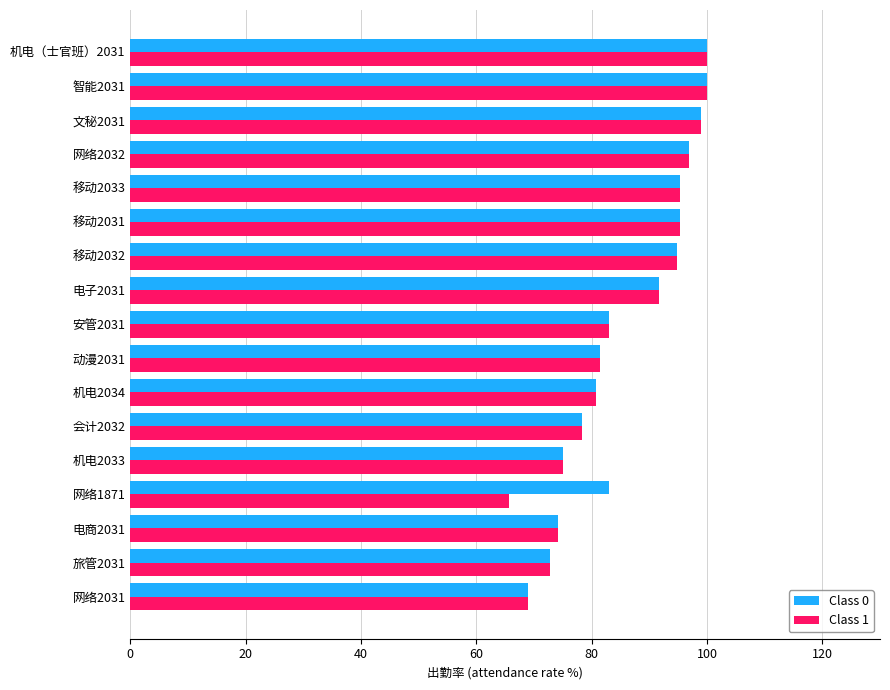

The value of Class 0 at 移动2032 is 94.7. True or false?

True